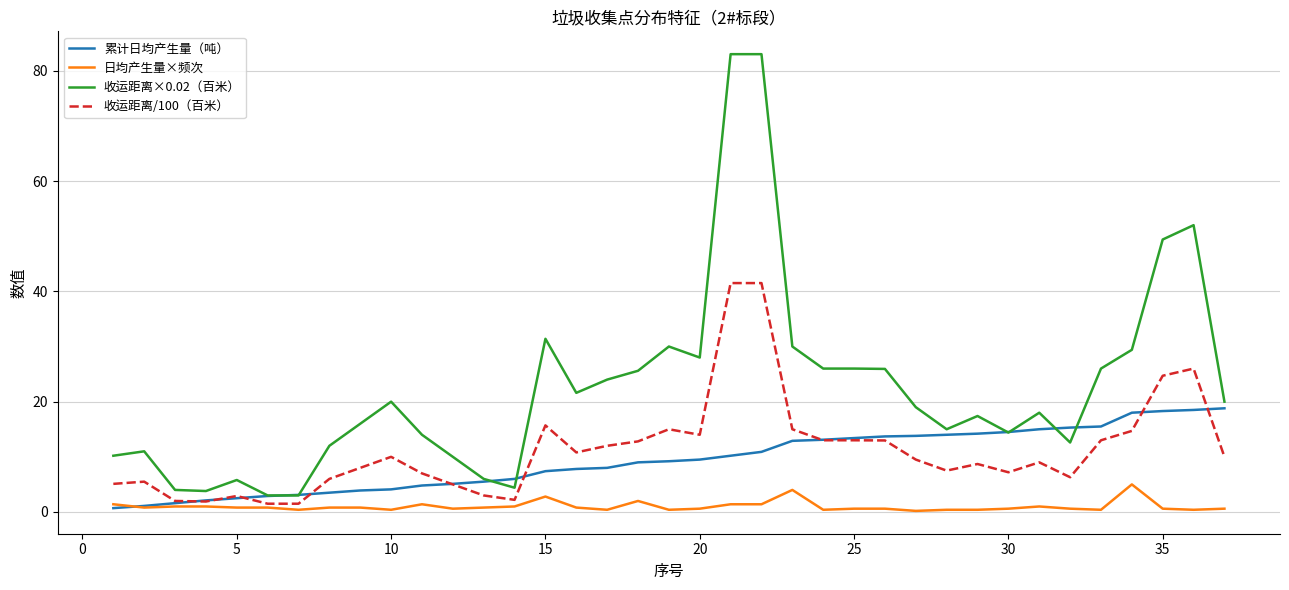

List the series in order of their peak value, lowest first.

日均产生量×频次, 累计日均产生量（吨）, 收运距离/100（百米）, 收运距离×0.02（百米）